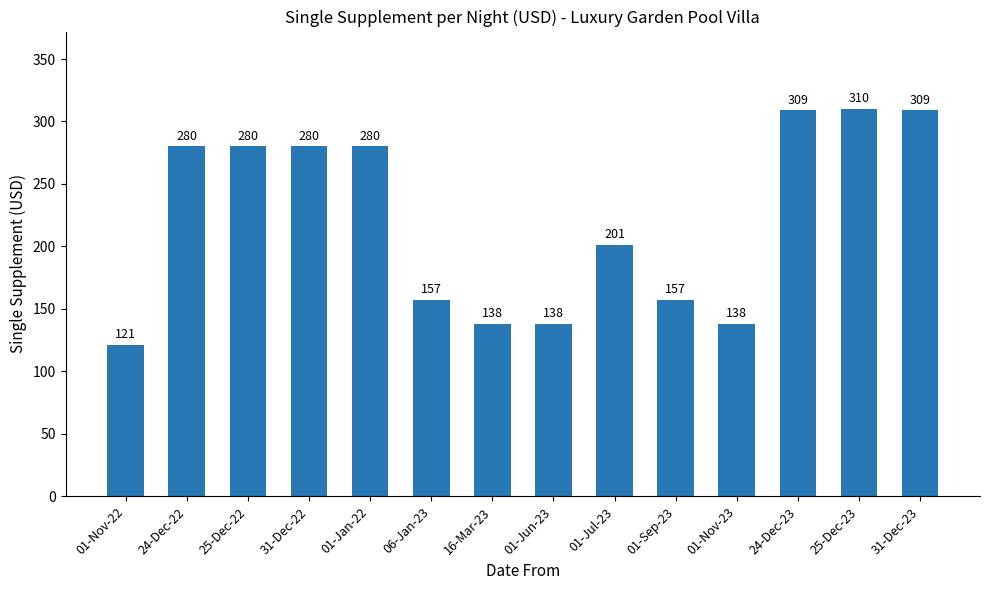

What is the greatest value displayed?

310